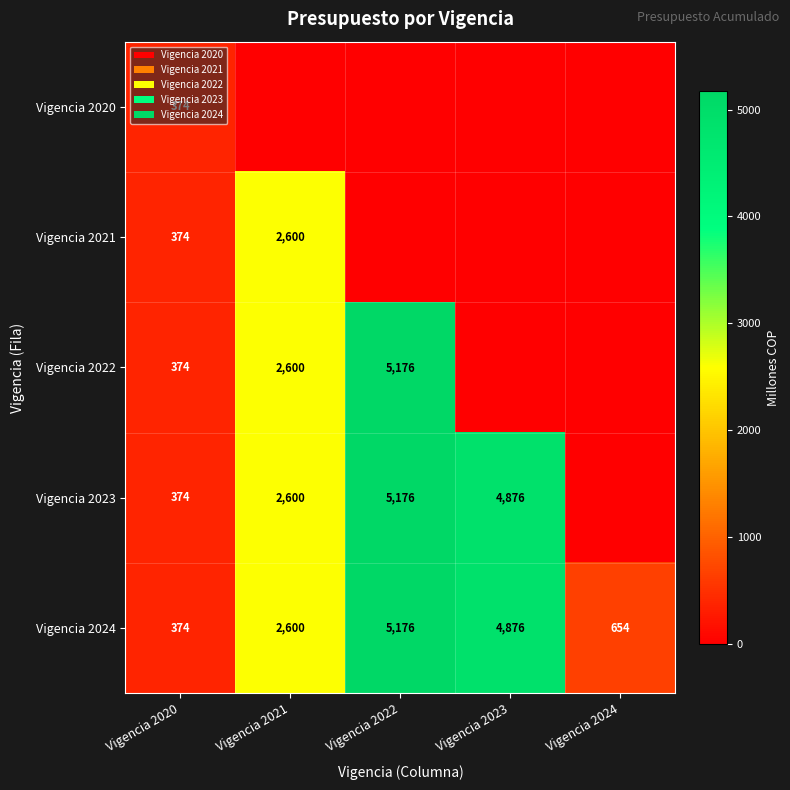

List the labels in order of Vigencia 2024 value, largest first.

Vigencia 2022, Vigencia 2023, Vigencia 2021, Vigencia 2024, Vigencia 2020